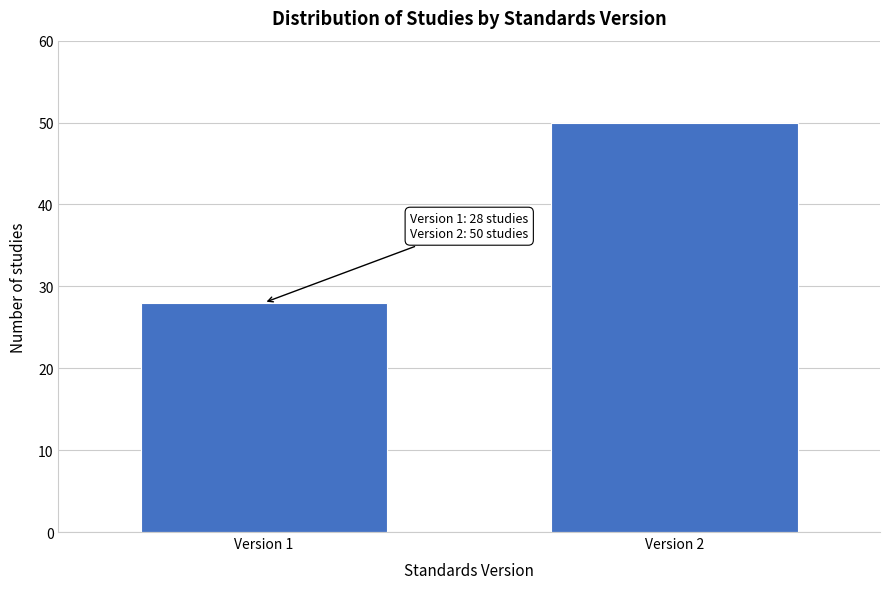

Reading right to left, what are all the values shown in this chart?

50	28